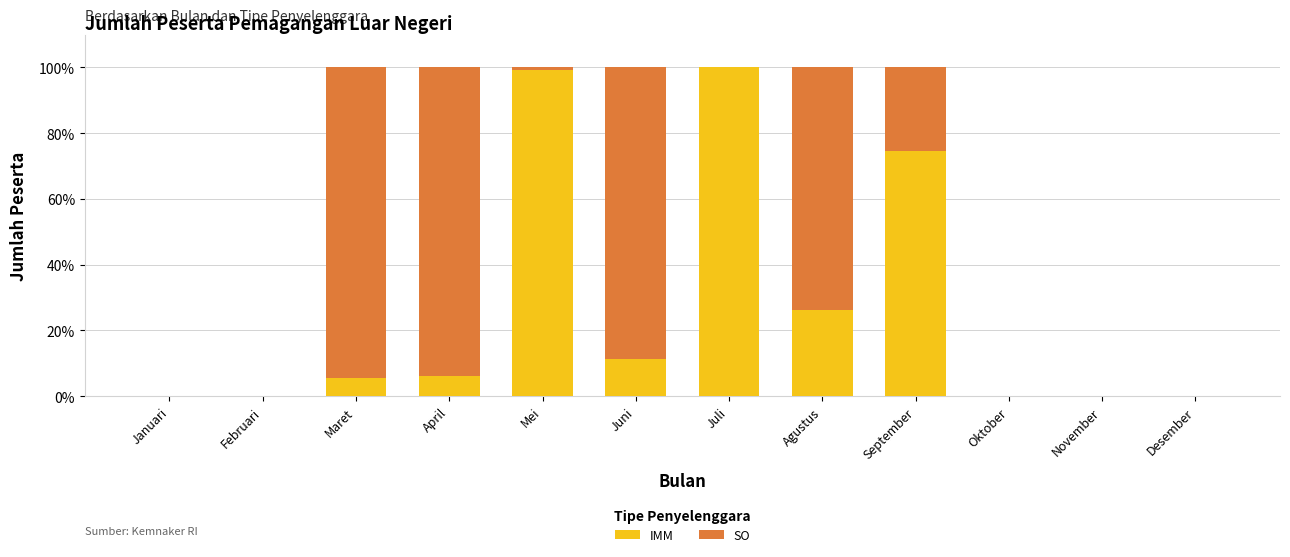

Reading left to right, transcribe the values for IMM.

Januari=0.0	Februari=0.0	Maret=5.7	April=6.1	Mei=99.3	Juni=11.3	Juli=100.0	Agustus=26.3	September=74.6	Oktober=0.0	November=0.0	Desember=0.0